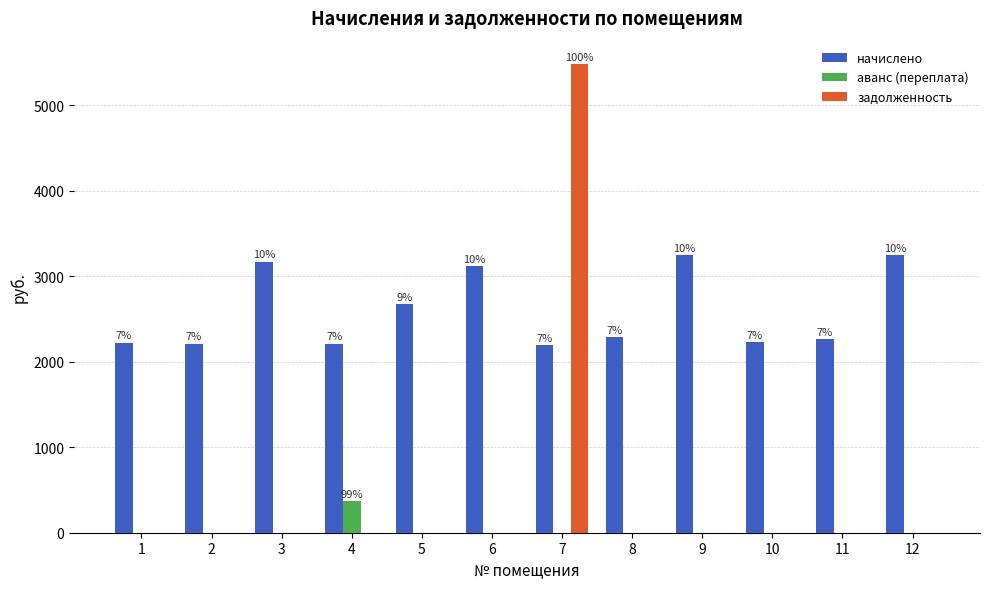

The начислено series shows 2227.3 at 10. True or false?

True